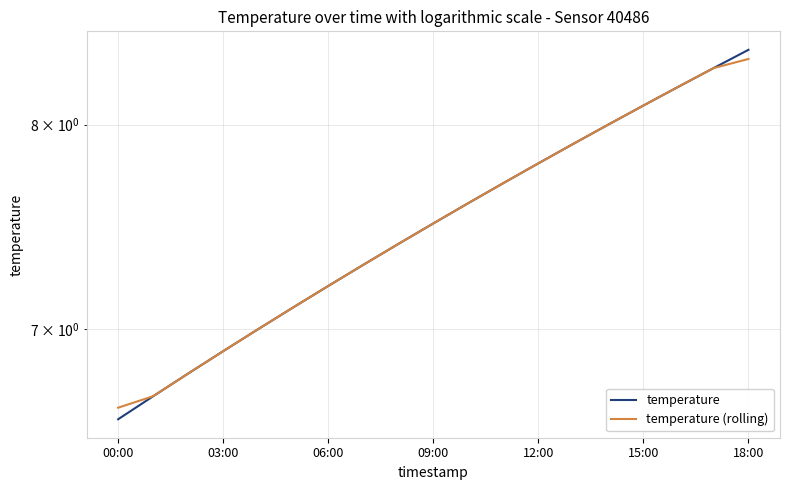

Which series has the largest total across all categories?

temperature